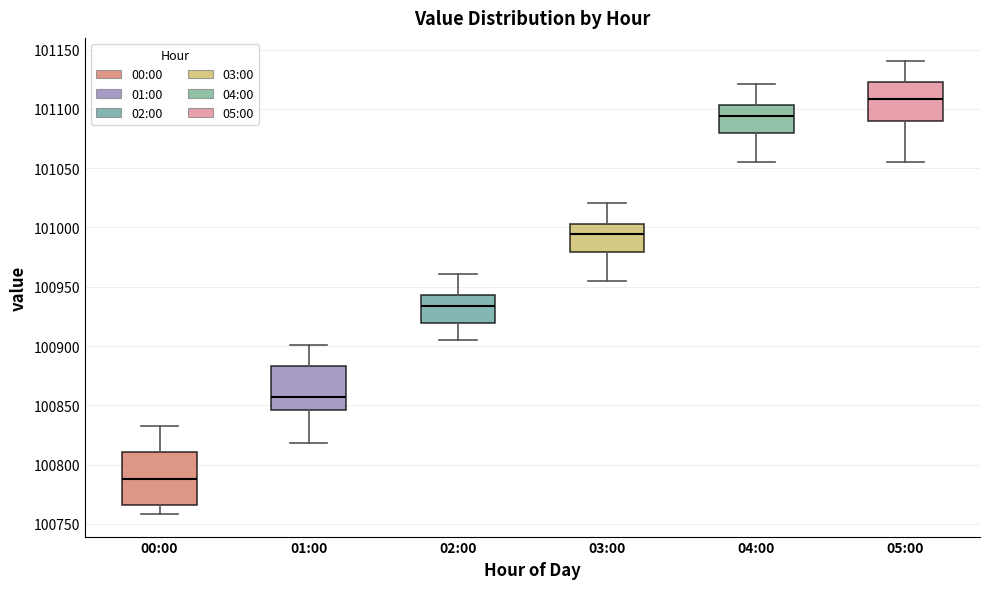

Reading left to right, read every box against the y-axis: the position of its median line, the range the box covers, and the ends of its whiskers. The values are not printed on the chart, so give them approximately, as read against the axis.

00:00: median 100790, box 100765 to 100810, whiskers 100760 to 100835
01:00: median 100855, box 100845 to 100885, whiskers 100820 to 100900
02:00: median 100935, box 100920 to 100945, whiskers 100905 to 100960
03:00: median 100995, box 100980 to 101005, whiskers 100955 to 101020
04:00: median 101095, box 101080 to 101105, whiskers 101055 to 101120
05:00: median 101110, box 101090 to 101125, whiskers 101055 to 101140